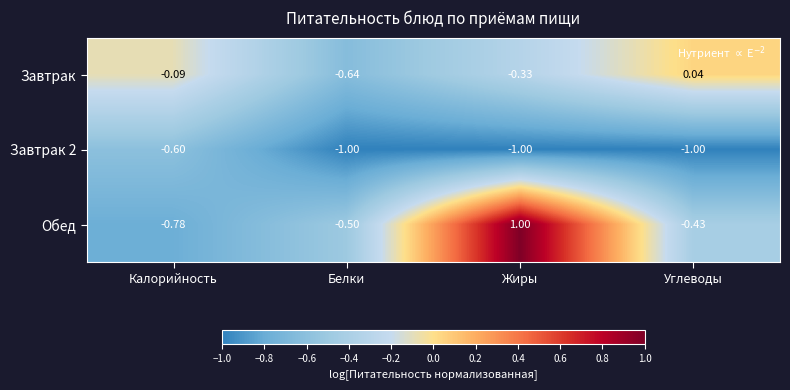

Which series has the largest range (max minus min)?

Обед